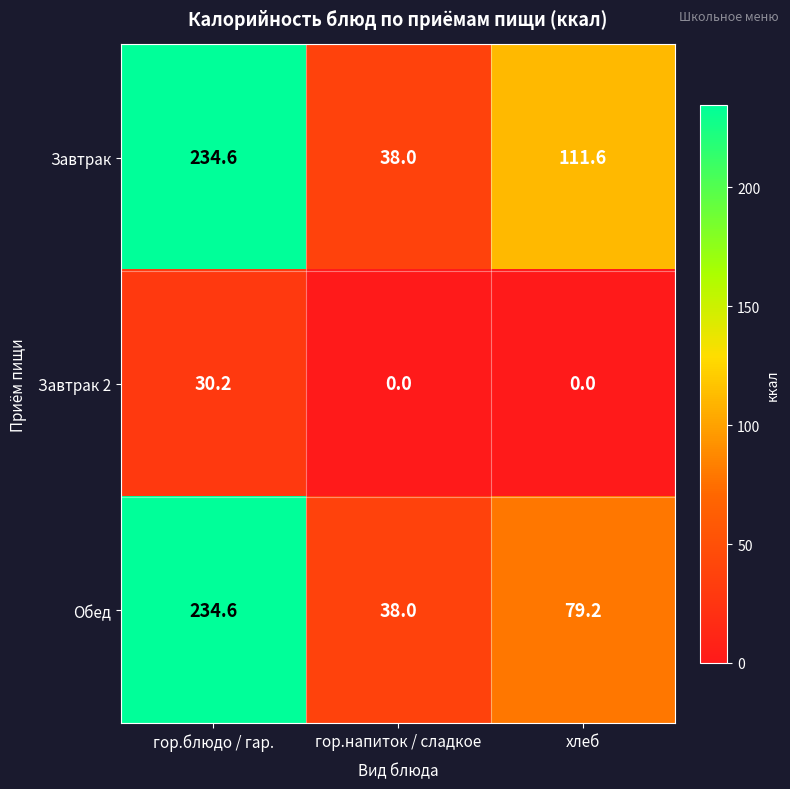

What is the average value of the Завтрак series?

128.1